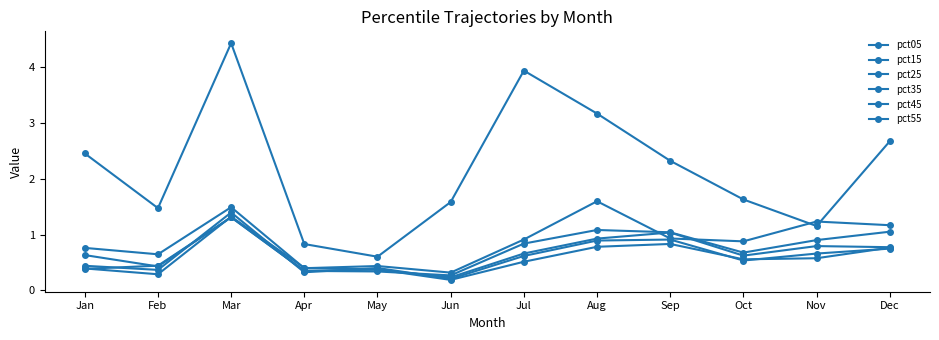

In pct25, how many points are higher than both neighbors (excluding endpoints)?

2